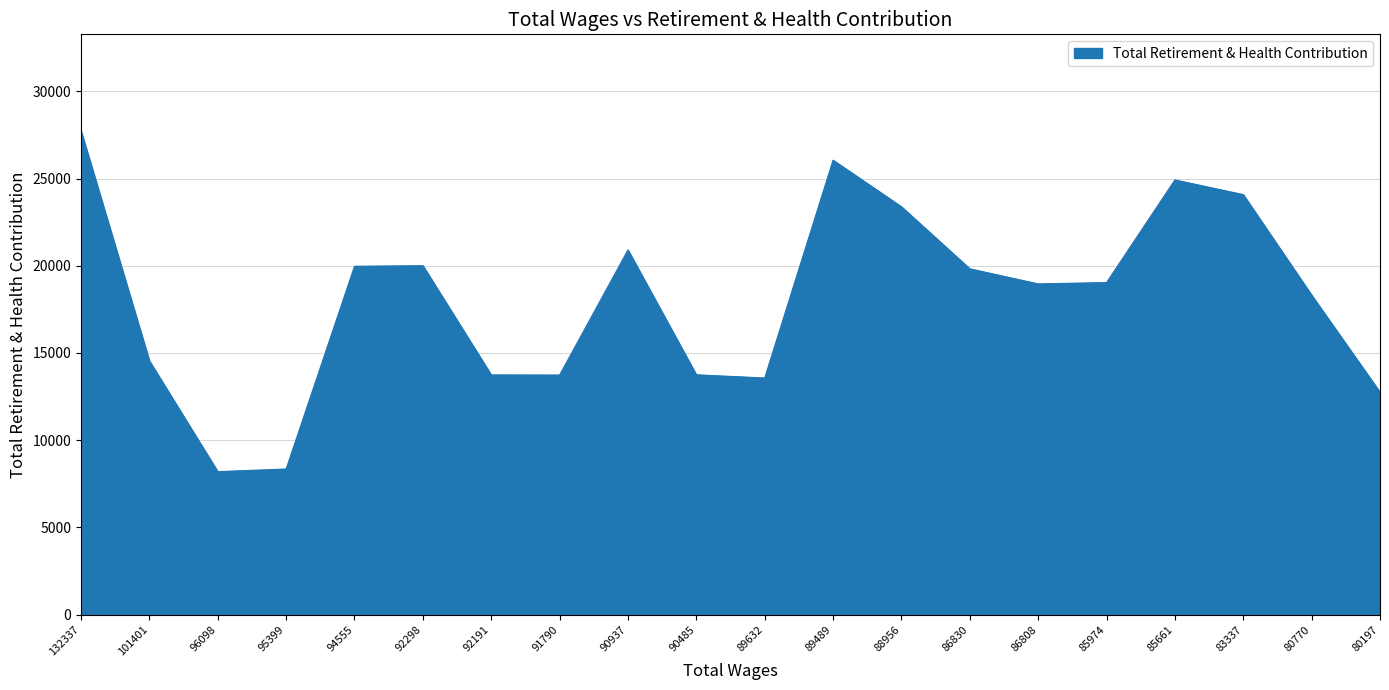

Between 95399 and 89489, which is larger?

89489